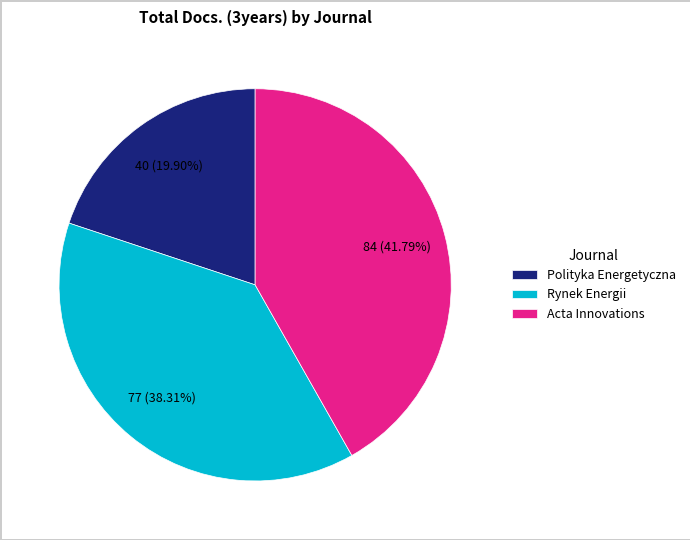

True or false: Acta Innovations accounts for 42% of the total.

True